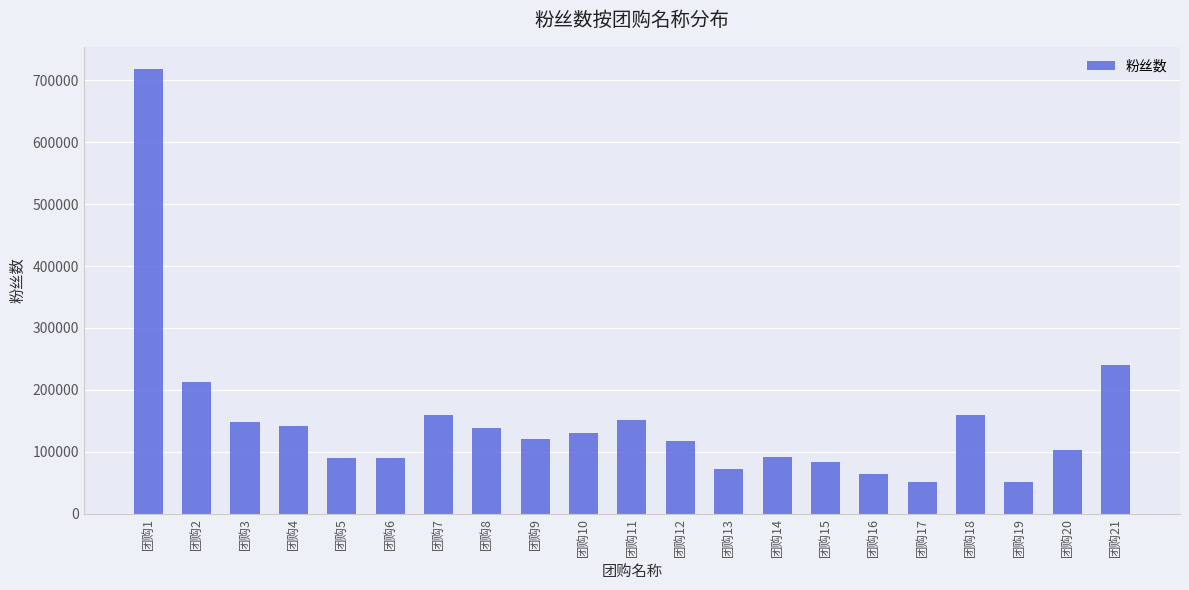

What is the change in value from 团购8 to 团购20?

-35189